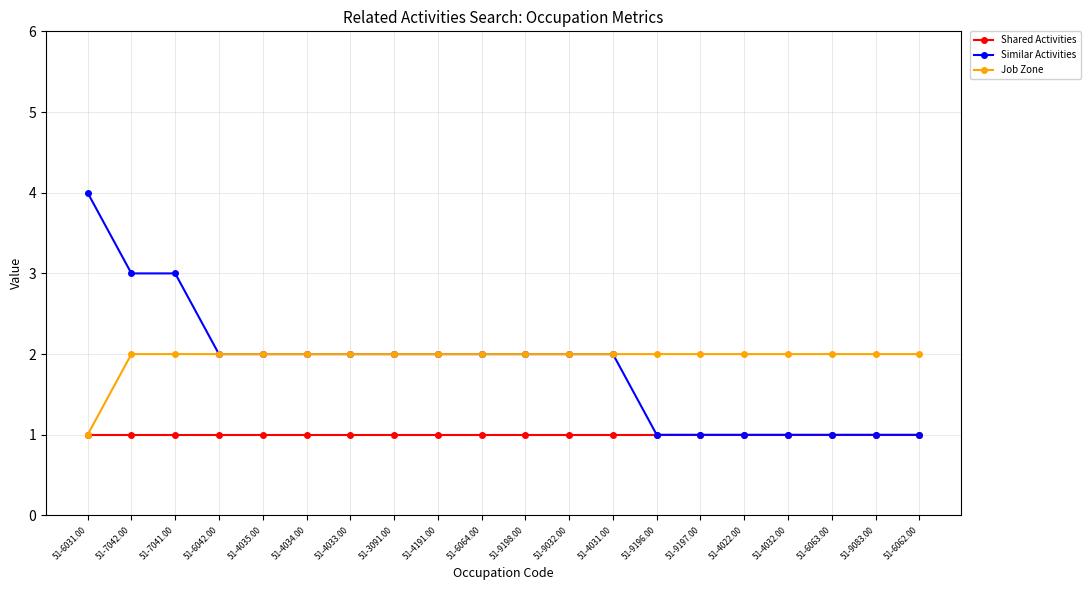

The Similar Activities series shows 5 at 51-7041.00. True or false?

False